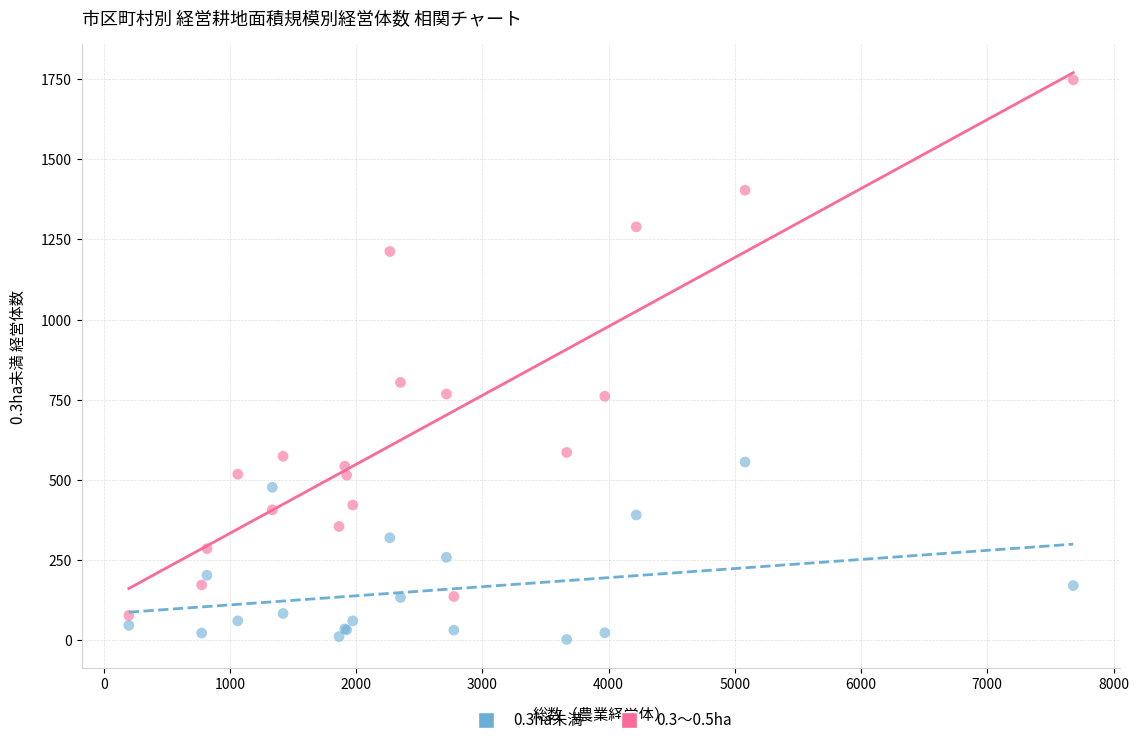

What is the X range (max minus min) for the scatter plot?

7482